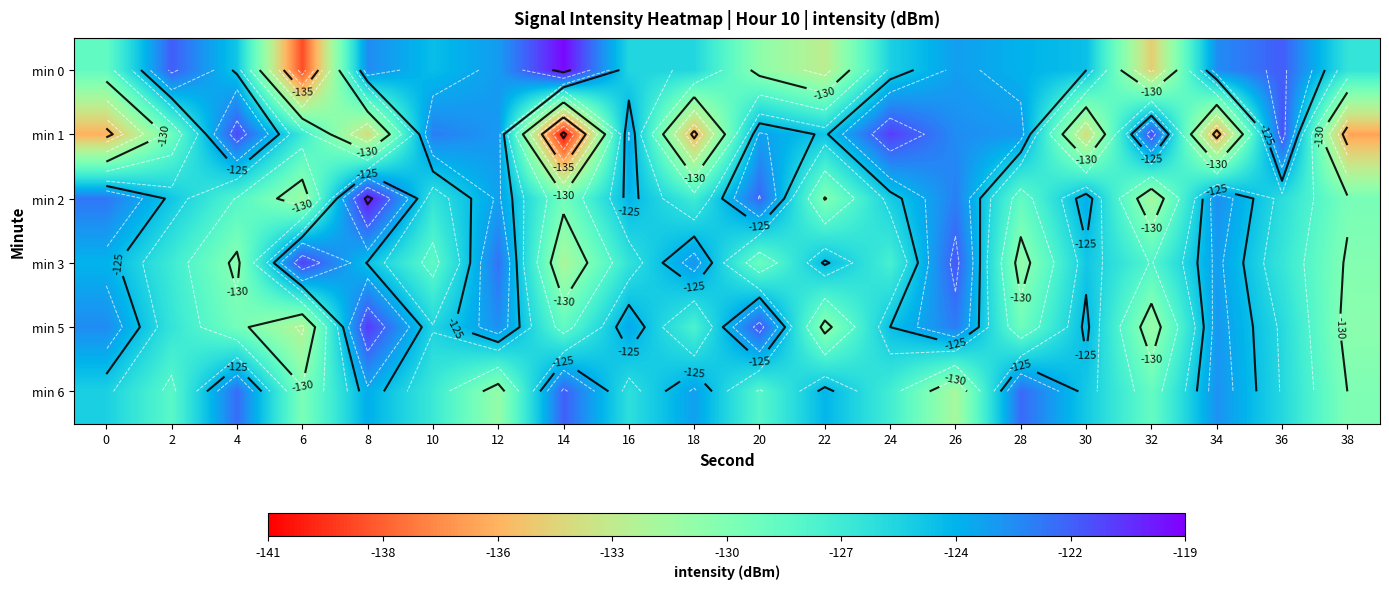

What is the maximum value shown in the chart?

-119.2